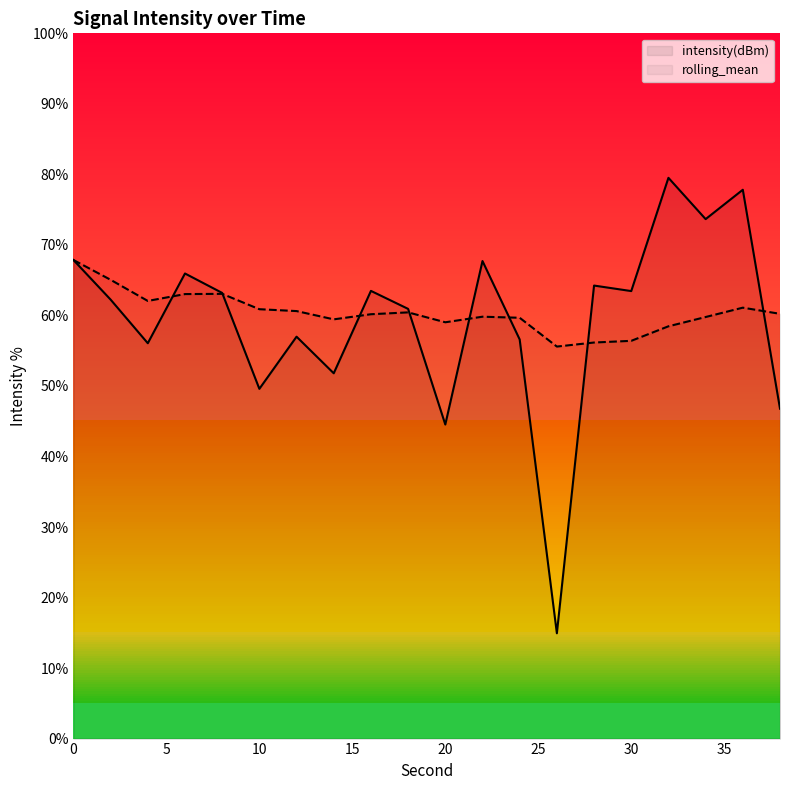

What is the value of the rolling_mean point at the 13th from the left?

59.7